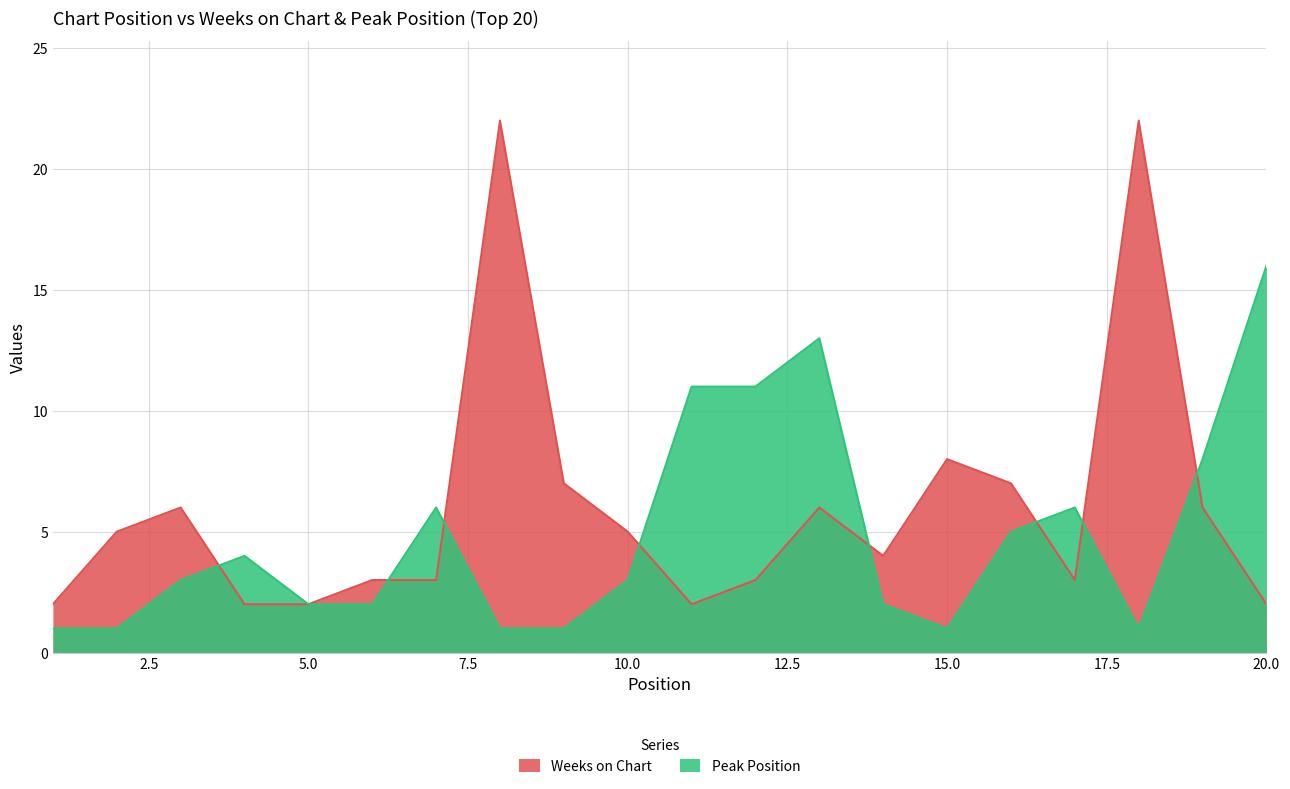

How many values in the Peak Position series exceed 3?

9